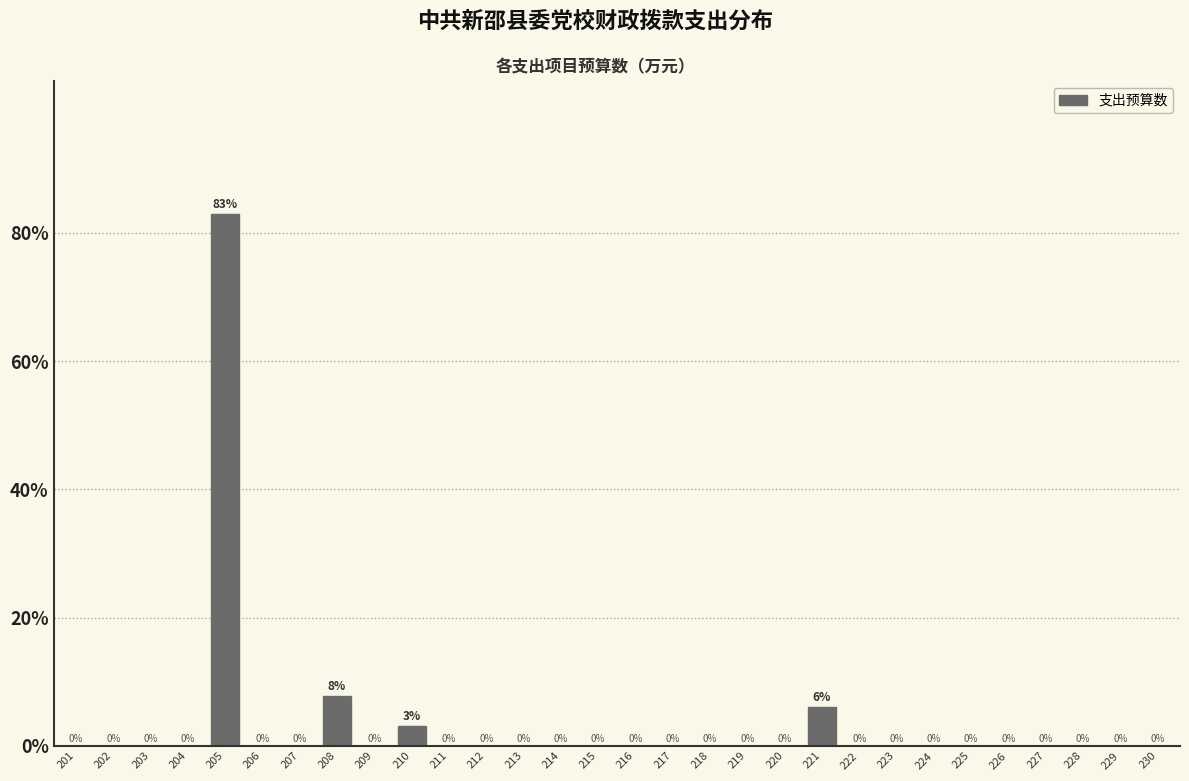

Which label corresponds to the largest value in the chart?

205